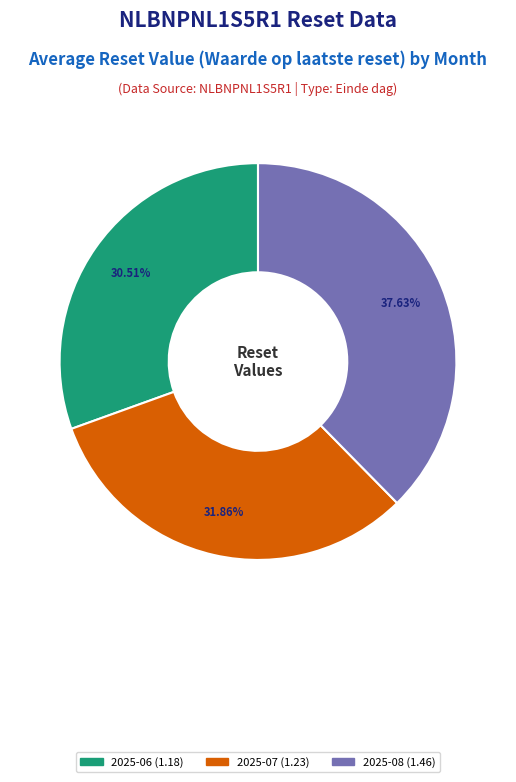

Does any single category account for the majority?

No